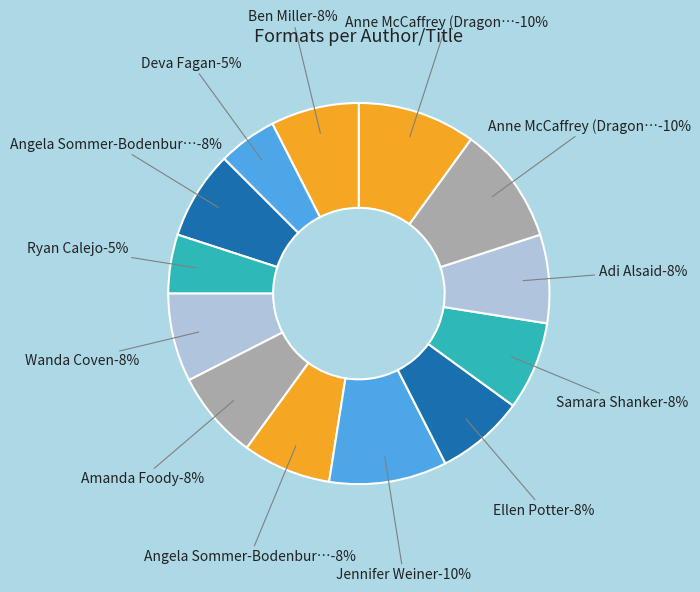

What is the total percentage of Ellen Potter and Samara Shanker?

15.0%